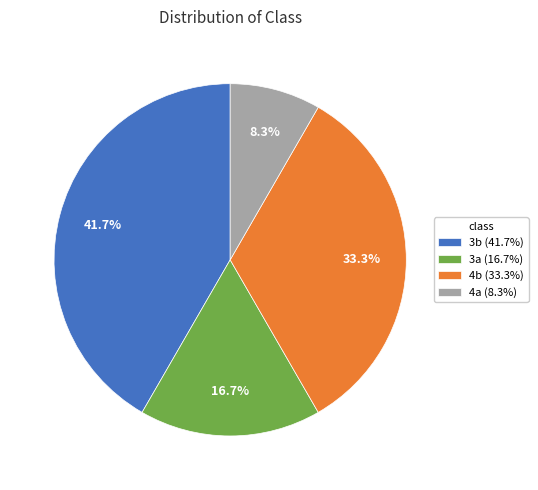

To the nearest percent, what is the difference between the 4b and 3a slice percentages?

17%